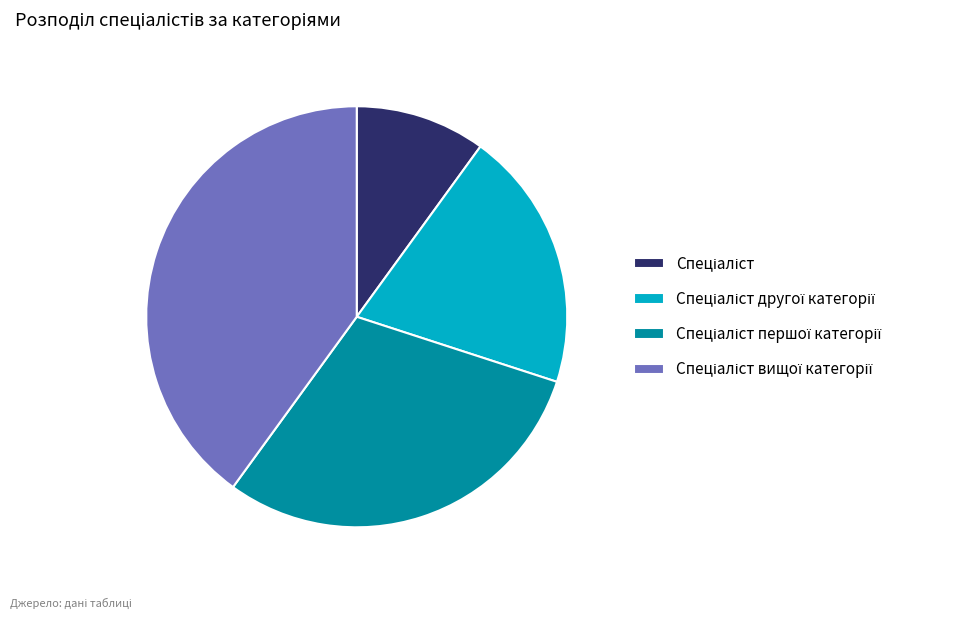

Is there any slice that represents more than half of the pie?

No